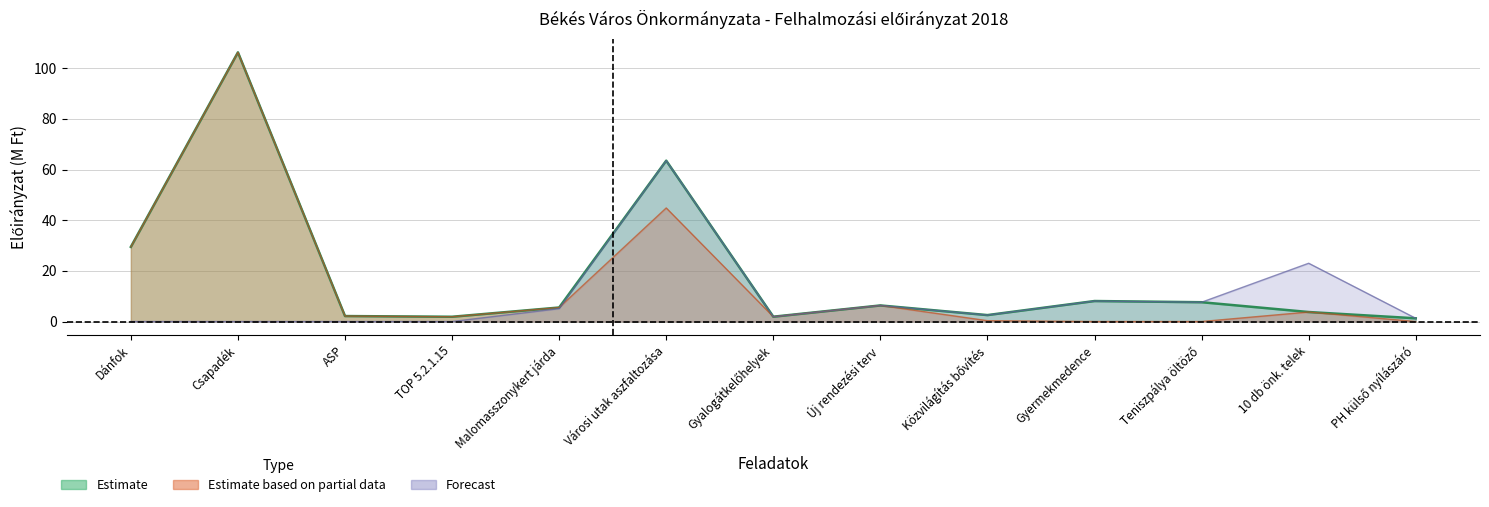

What is the value of the Estimate based on partial data point at the 9th from the left?

0.3